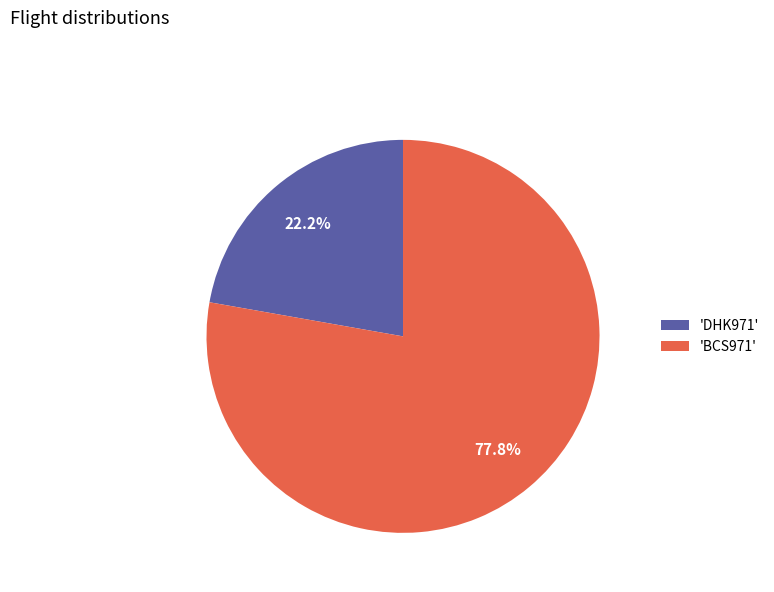

Between 'BCS971' and 'DHK971', which is larger?

'BCS971'